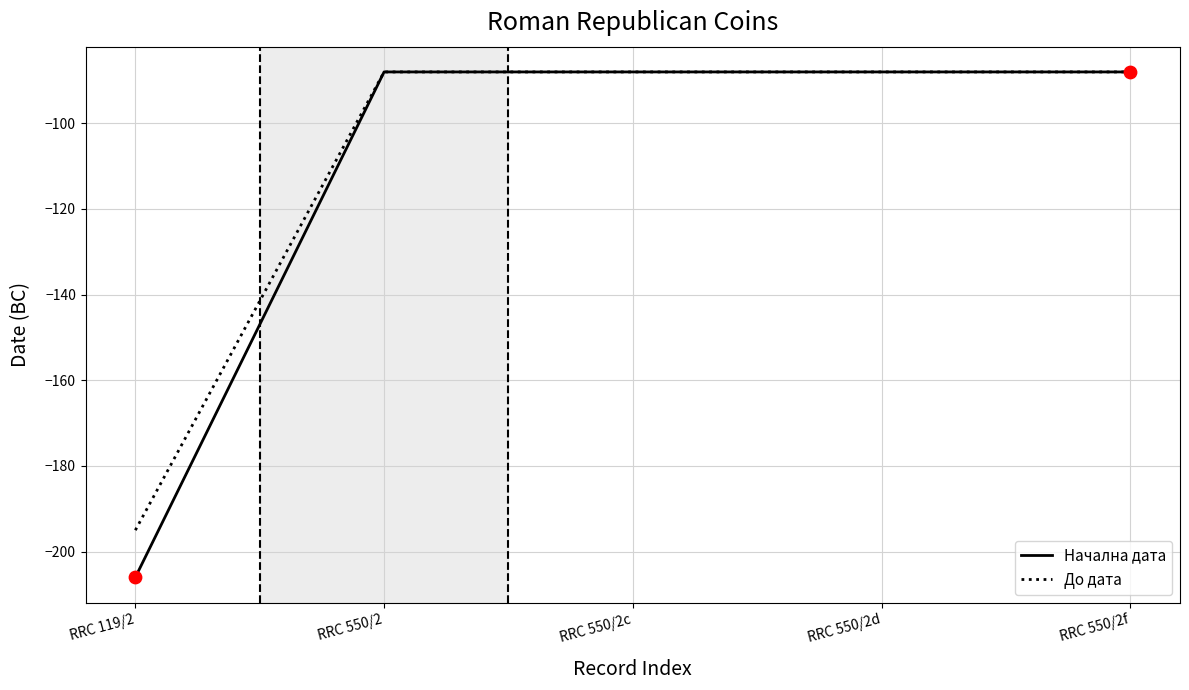

Which series has the largest total across all categories?

До дата